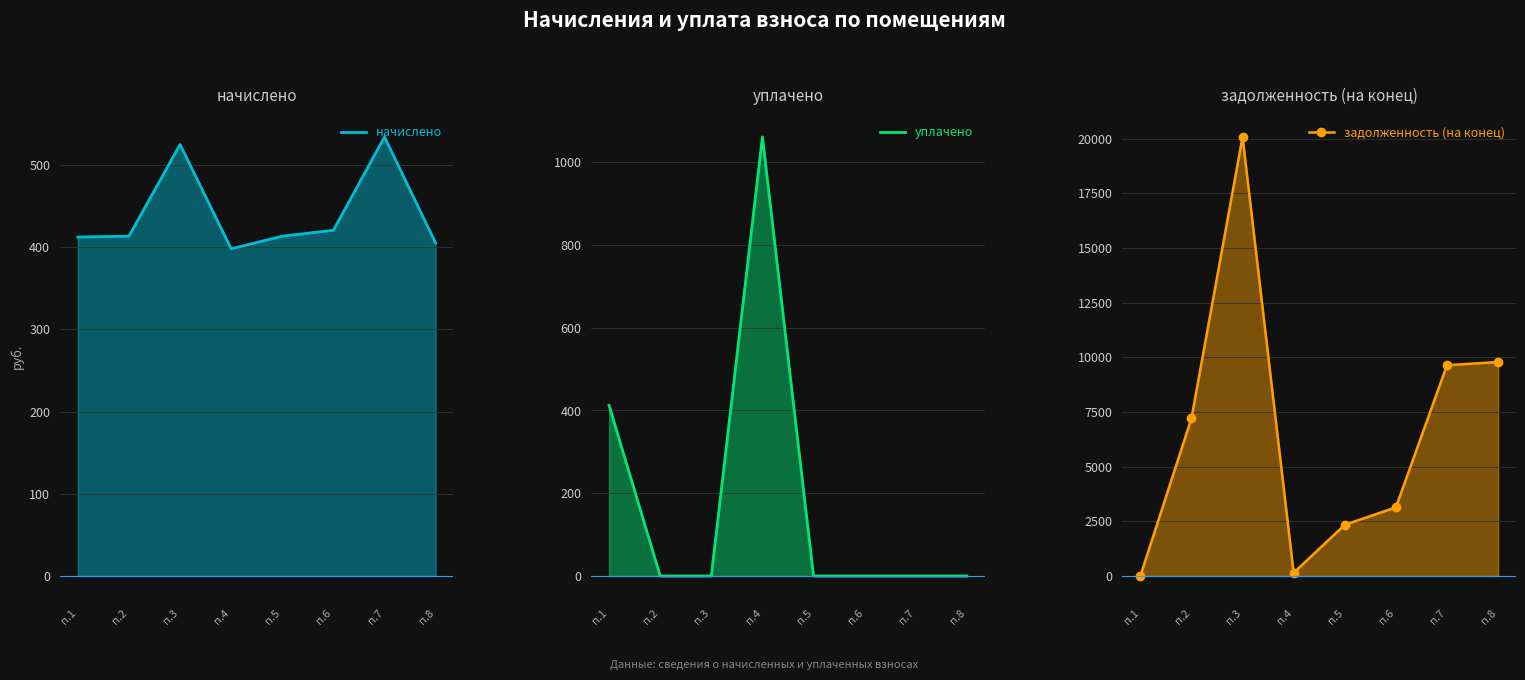

Which series ends up on top after the final intersection of задолженность (на конец) and уплачено?

задолженность (на конец)